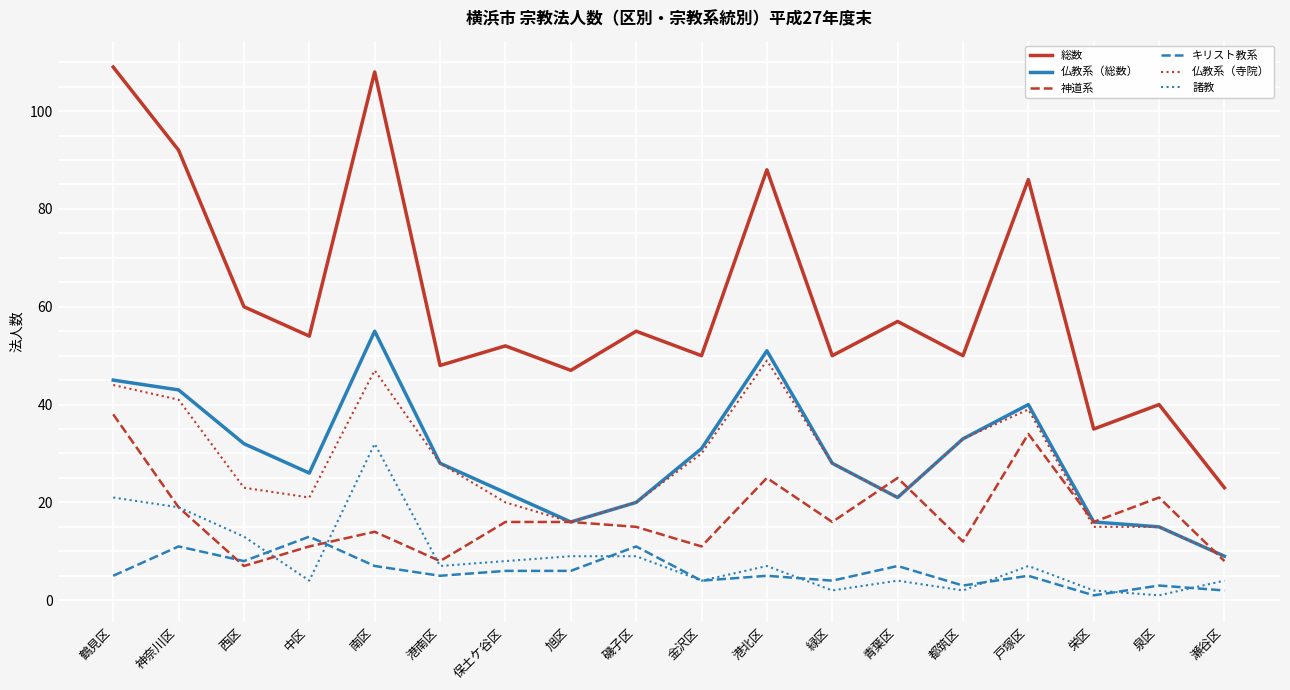

What is the difference between the maximum and minimum values in the 総数 series?

86